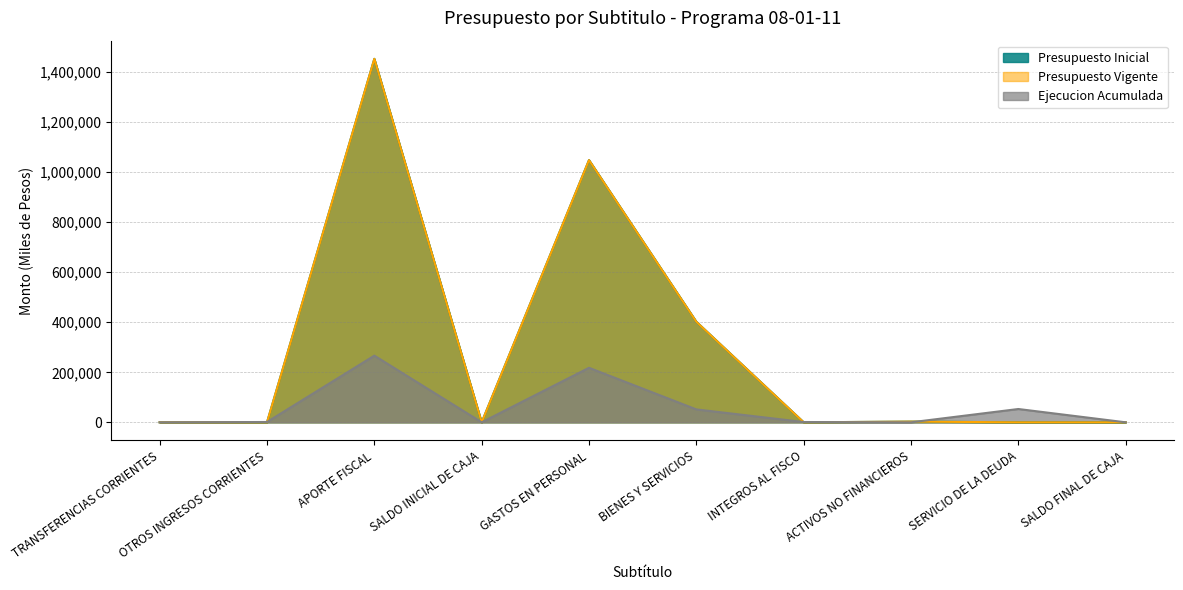

How many data points in Presupuesto Inicial are less than 20?

5